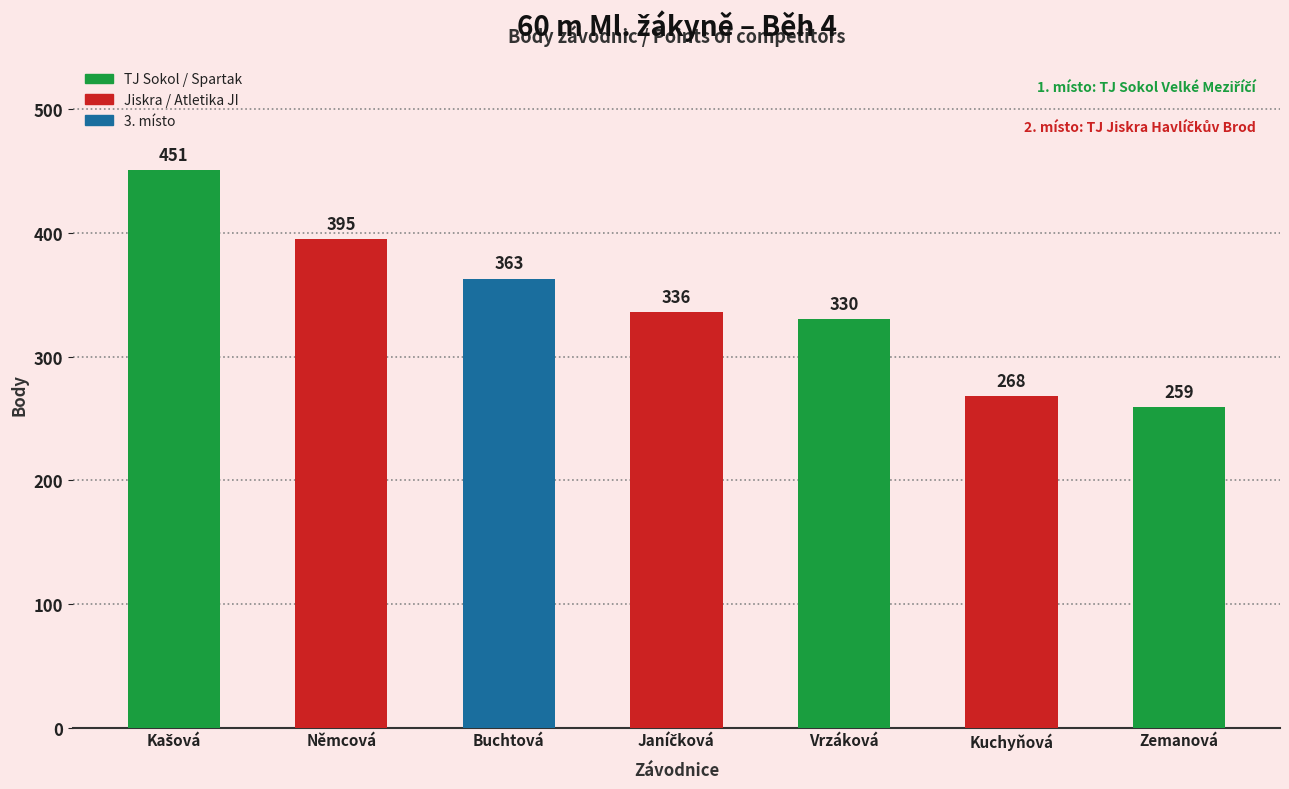

What is the maximum value shown in the chart?

451